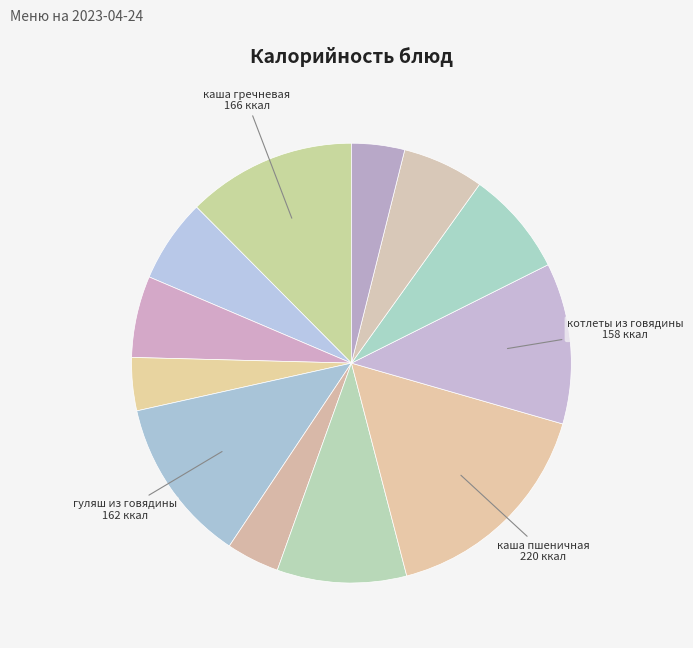

How many slices are in this pie chart?

12